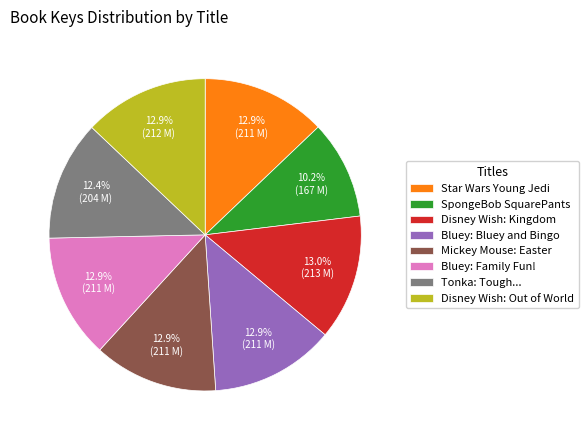

Does SpongeBob SquarePants represent more than half of the total?

No